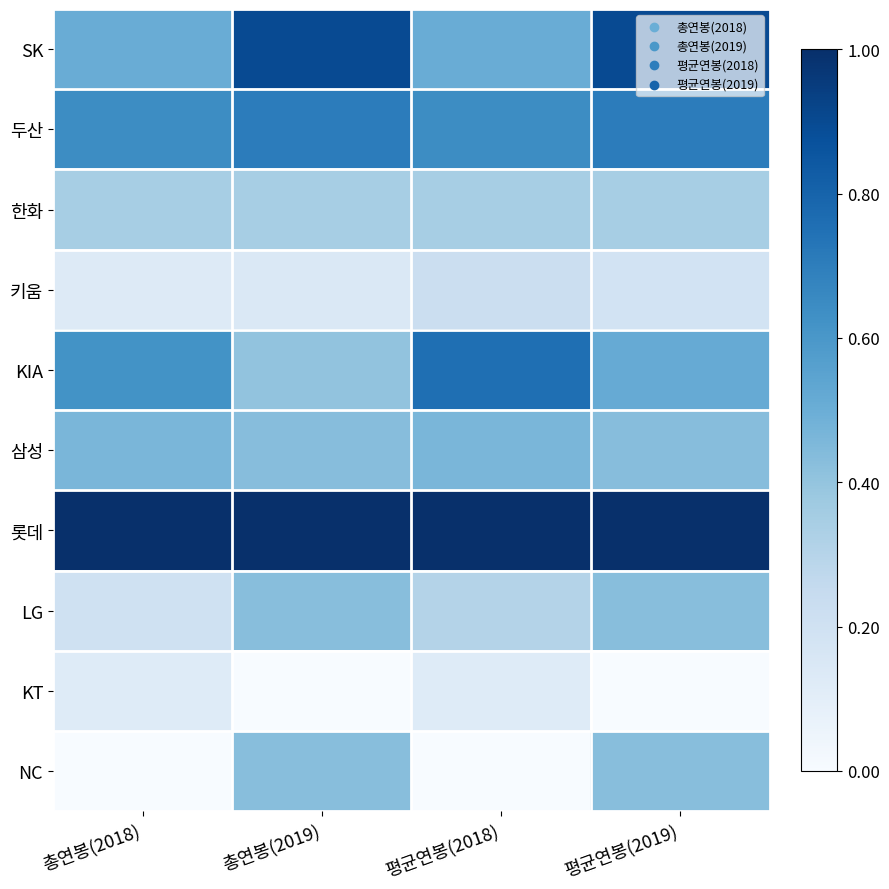

Reading left to right, extract all data points from this chart.

SK: 총연봉(2018)=0.5	총연봉(2019)=0.9	평균연봉(2018)=0.5	평균연봉(2019)=0.9
두산: 총연봉(2018)=0.6	총연봉(2019)=0.7	평균연봉(2018)=0.6	평균연봉(2019)=0.7
한화: 총연봉(2018)=0.3	총연봉(2019)=0.3	평균연봉(2018)=0.3	평균연봉(2019)=0.3
키움: 총연봉(2018)=0.1	총연봉(2019)=0.1	평균연봉(2018)=0.2	평균연봉(2019)=0.2
KIA: 총연봉(2018)=0.6	총연봉(2019)=0.4	평균연봉(2018)=0.8	평균연봉(2019)=0.5
삼성: 총연봉(2018)=0.5	총연봉(2019)=0.4	평균연봉(2018)=0.5	평균연봉(2019)=0.4
롯데: 총연봉(2018)=1.0	총연봉(2019)=1.0	평균연봉(2018)=1.0	평균연봉(2019)=1.0
LG: 총연봉(2018)=0.2	총연봉(2019)=0.4	평균연봉(2018)=0.3	평균연봉(2019)=0.4
KT: 총연봉(2018)=0.1	총연봉(2019)=0.0	평균연봉(2018)=0.1	평균연봉(2019)=0.0
NC: 총연봉(2018)=0.0	총연봉(2019)=0.4	평균연봉(2018)=0.0	평균연봉(2019)=0.4